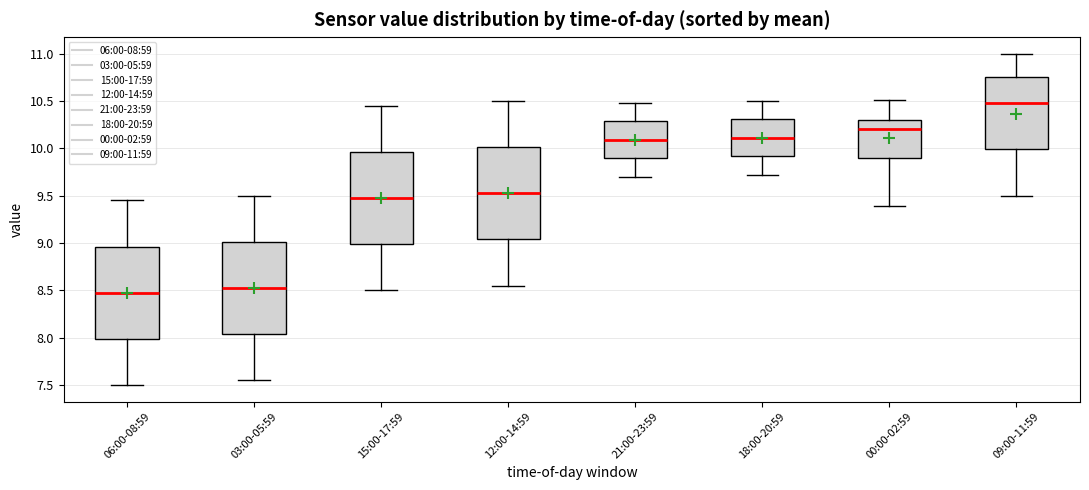

Where does the lower whisker of the box for 06:00-08:59 end on the y-axis? The values are not printed on the chart, so give them approximately, as read against the axis.

7.50